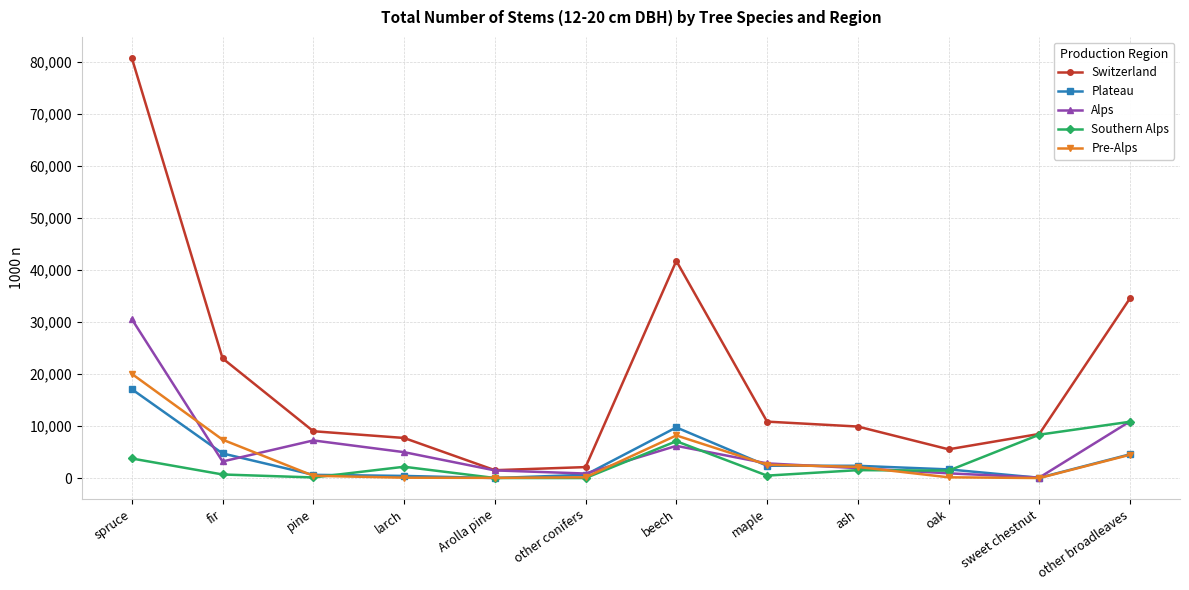

How many data points in Alps are less than 3188?

6